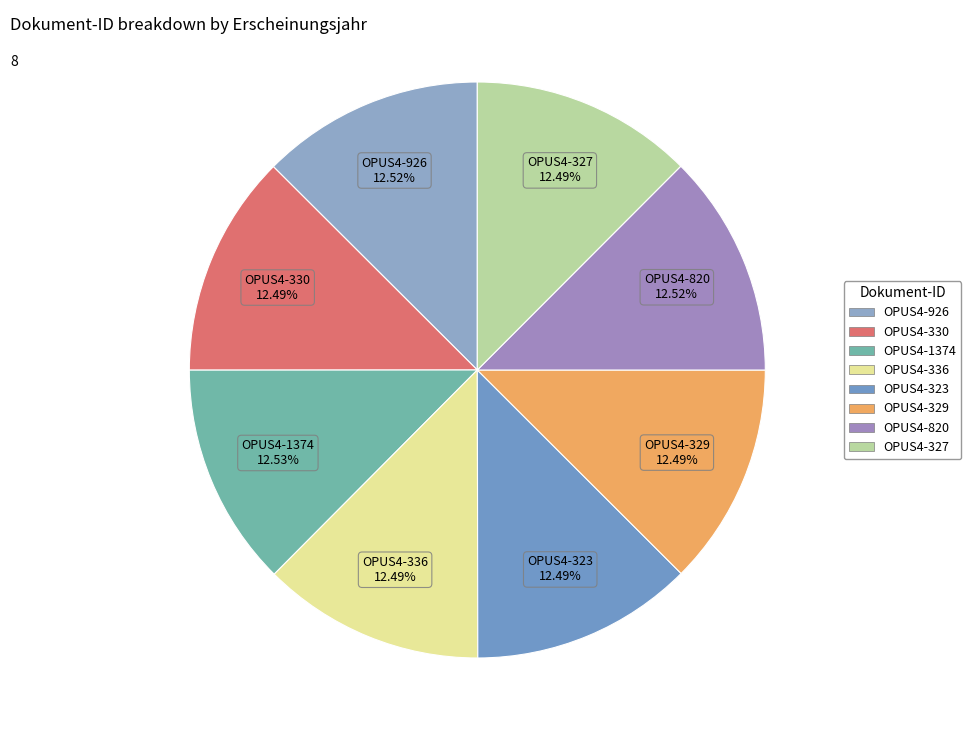

Does any single category account for the majority?

No